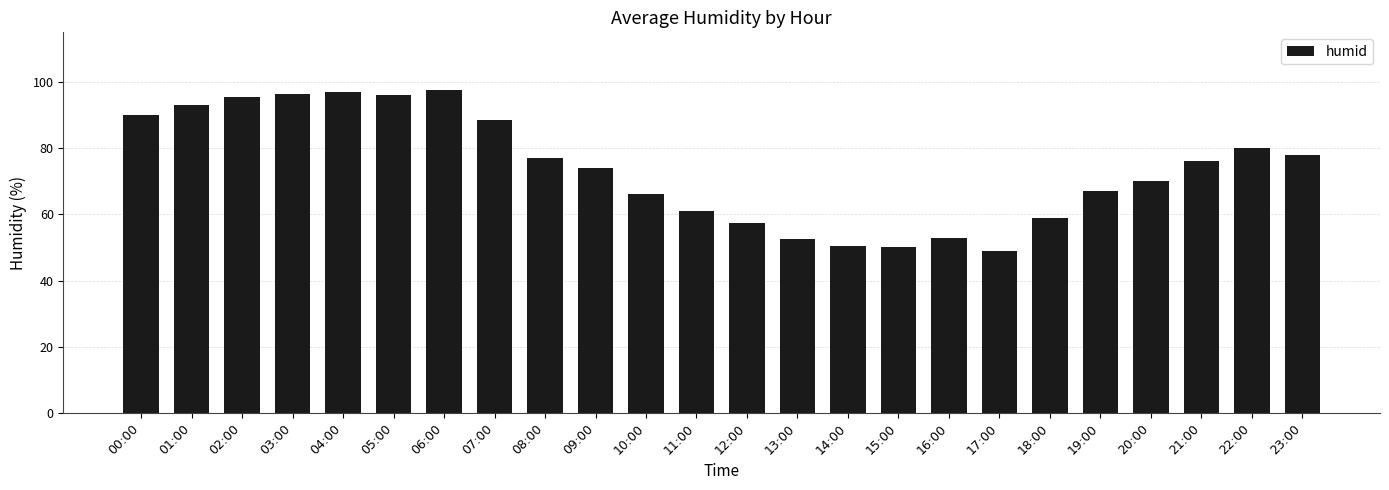

What position from the left is 18:00?

19